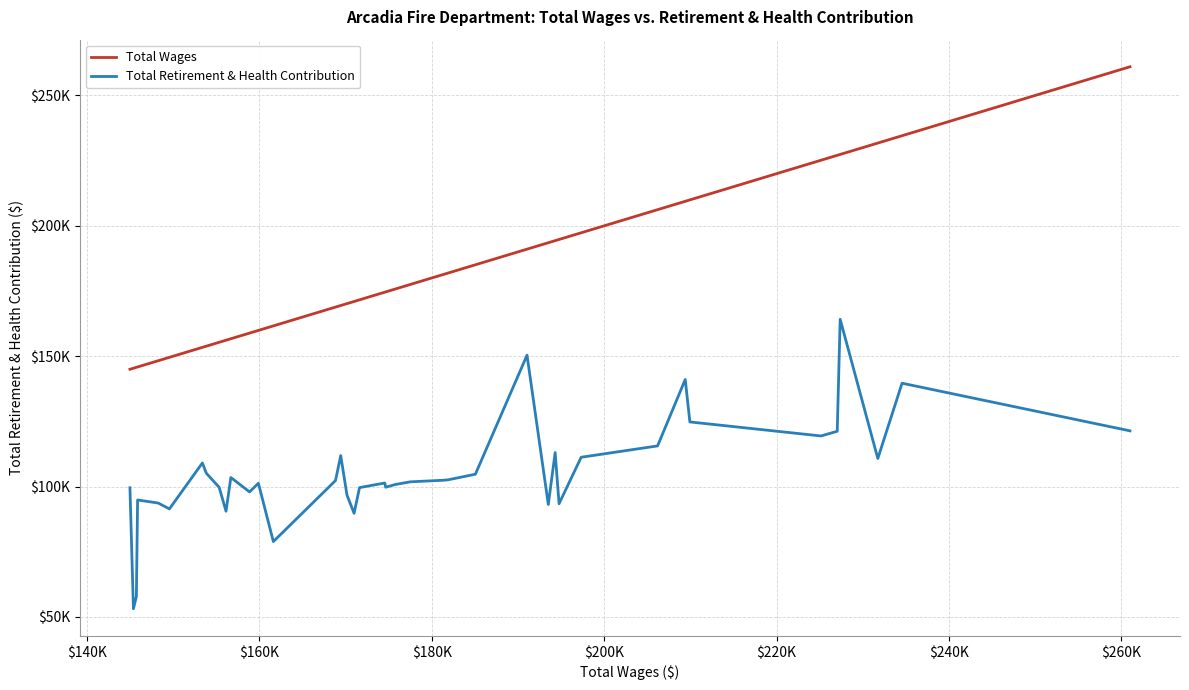

True or false: Total Retirement & Health Contribution has more than 2 points higher than both neighbors.

True